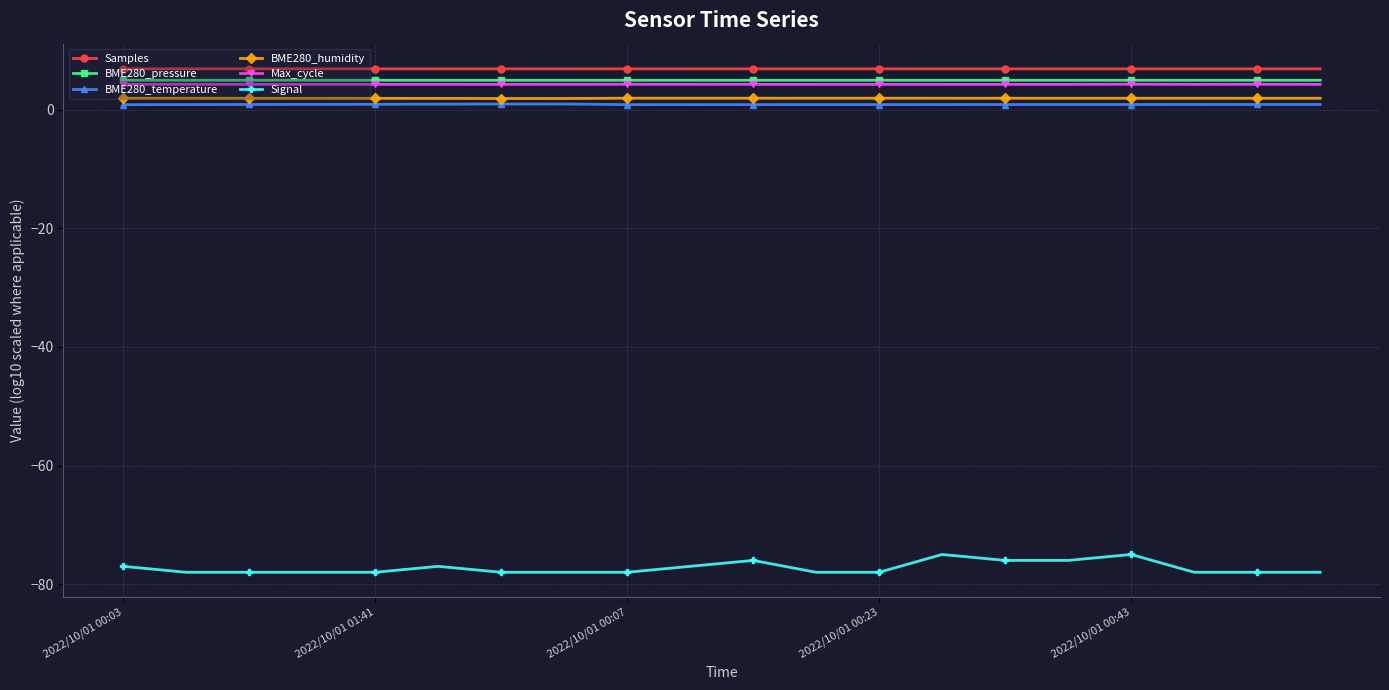

How many series are shown in this chart?

6